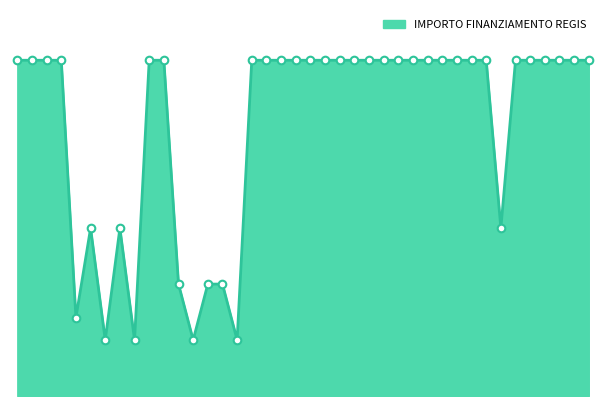

Does the chart have visible grid lines?

No